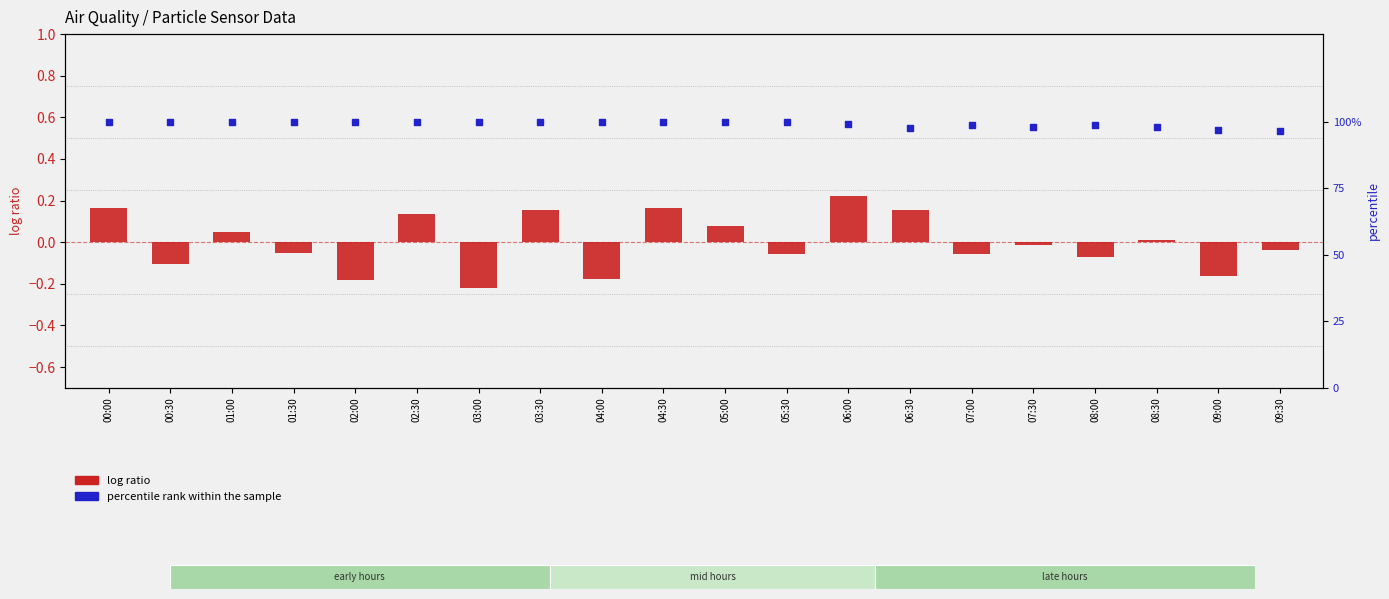

Which series has the widest spread of Y values?

percentile rank within the sample